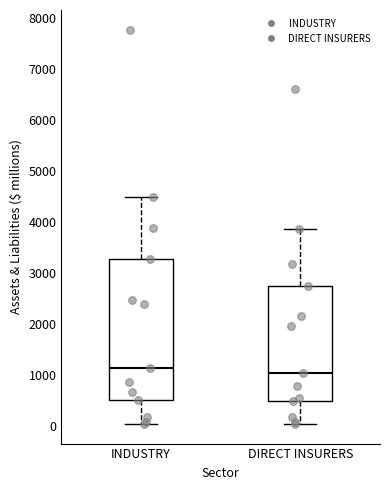

Reading left to right, read every box against the y-axis: the position of its median line, the range the box covers, and the ends of its whiskers. The values are not printed on the chart, so give them approximately, as read against the axis.

INDUSTRY: median 1100, box 500 to 3300, whiskers 0 to 4500
DIRECT INSURERS: median 1000, box 500 to 2700, whiskers 0 to 3900